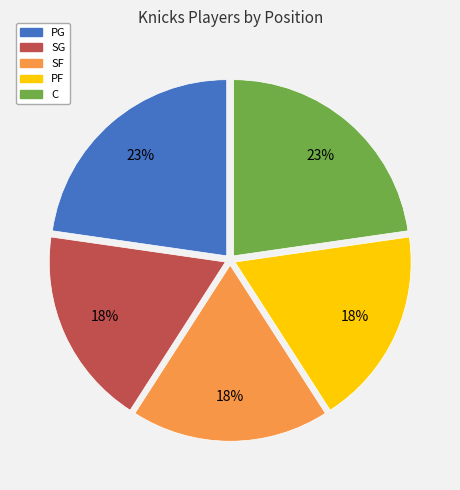

Does PF account for over 50% of the chart?

No